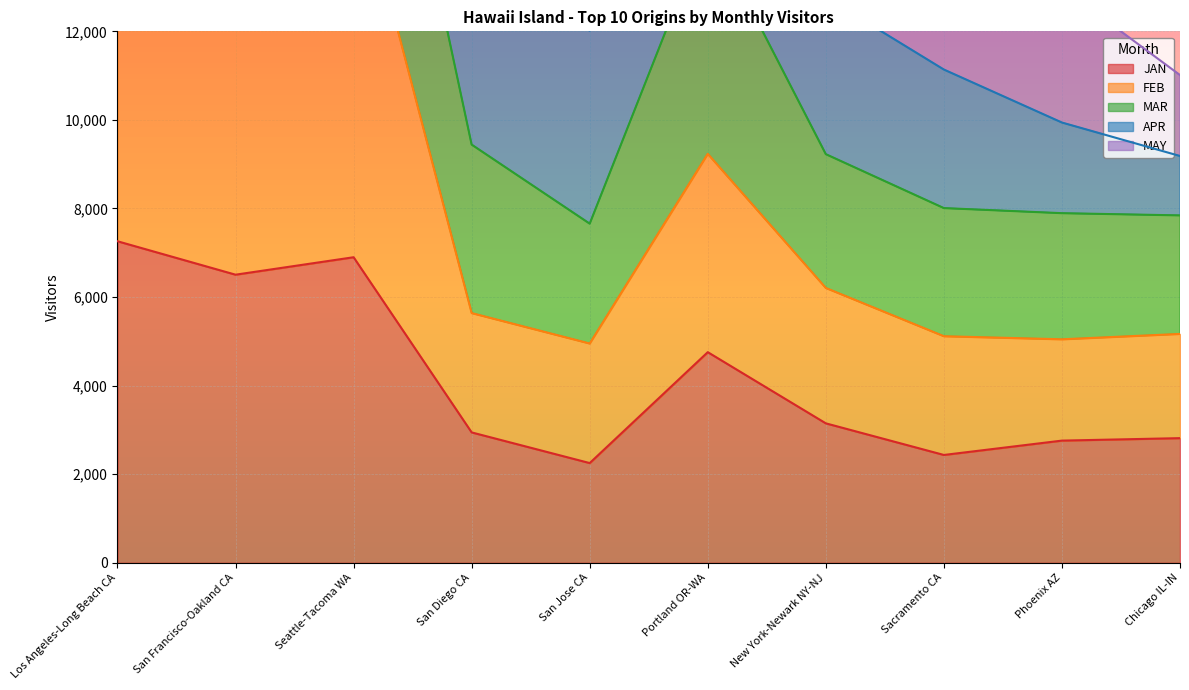

What position from the left is San Francisco-Oakland CA?

2